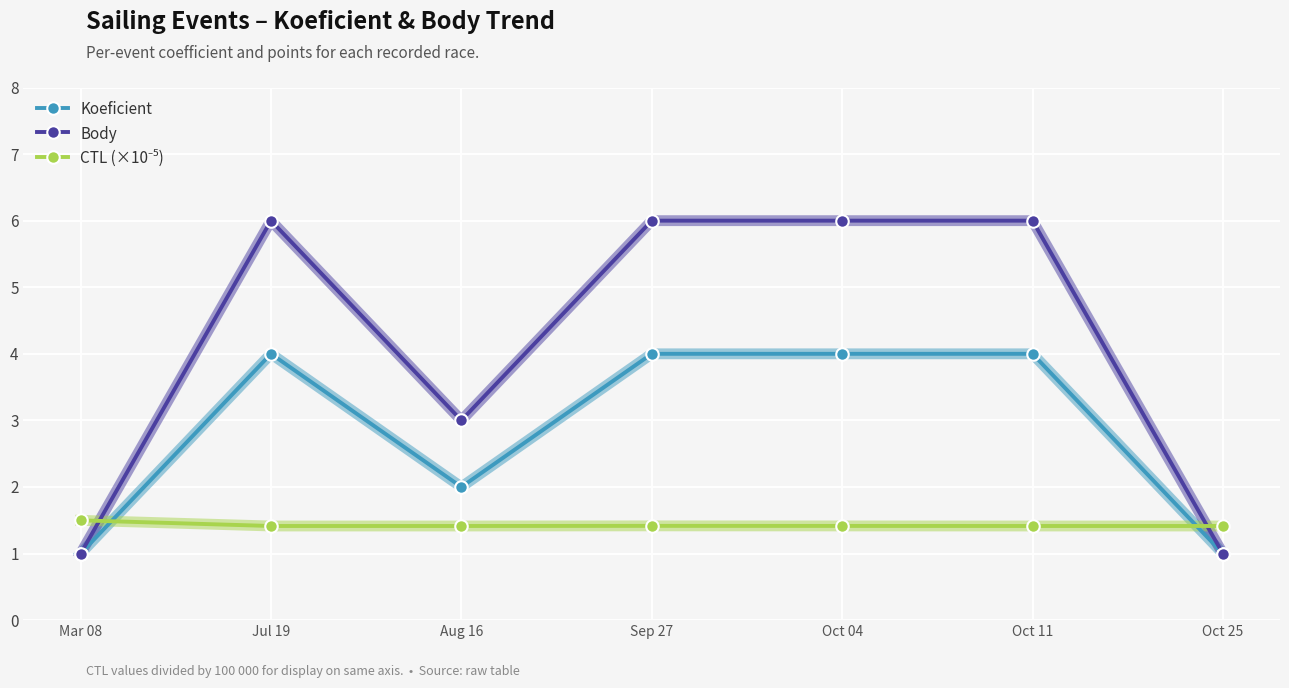

The value of Koeficient at Jul 19 is 1.6. True or false?

False